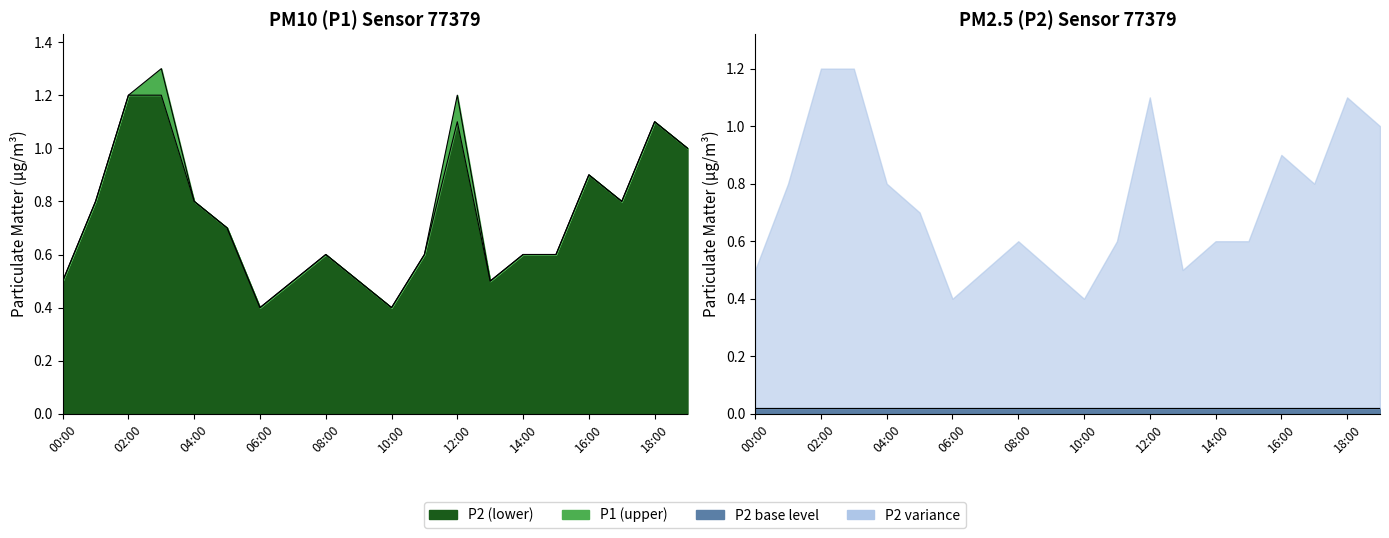

Is the value of P2 at 00:00 greater than the value of P1 at 11:00?

No